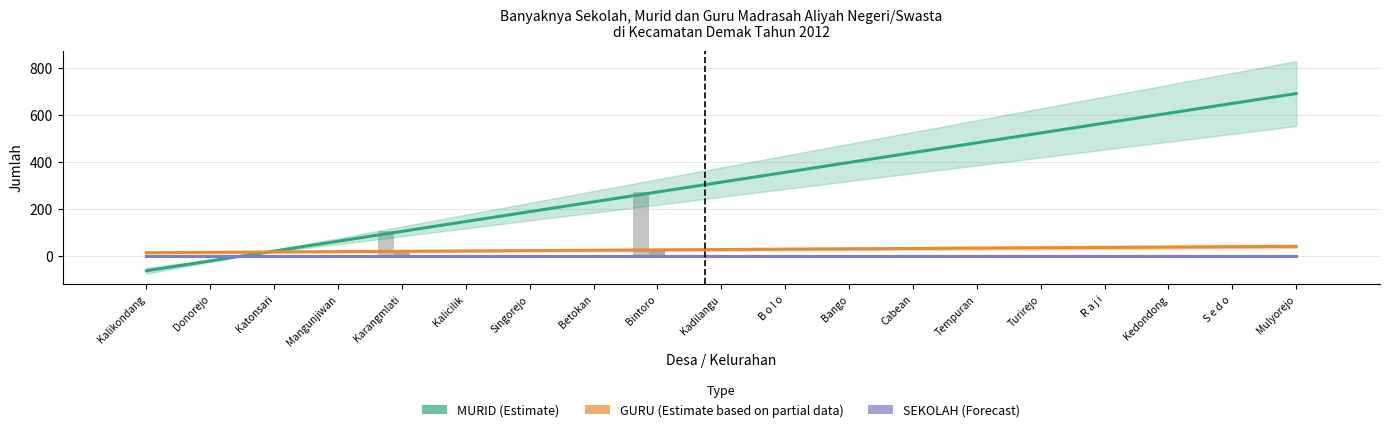

Reading right to left, transcribe all the data shown in this chart.

MURID (Estimate): Mulyorejo=692.0	S e d o=650.0	Kedondong=608.0	R a j i=566.0	Turirejo=524.0	Tempuran=482.0	Cabean=440.0	Bango=398.0	B o l o=356.0	Kadilangu=314.0	Bintoro=272.0	Betokan=230.0	Singorejo=188.0	Kalicilik=146.0	Karangmlati=104.0	Mangunjiwan=62.0	Katonsari=20.0	Donorejo=-22.0	Kalikondang=-64.0
GURU (Estimate partial): Mulyorejo=40.0	S e d o=38.5	Kedondong=37.0	R a j i=35.5	Turirejo=34.0	Tempuran=32.5	Cabean=31.0	Bango=29.5	B o l o=28.0	Kadilangu=26.5	Bintoro=25.0	Betokan=23.5	Singorejo=22.0	Kalicilik=20.5	Karangmlati=19.0	Mangunjiwan=17.5	Katonsari=16.0	Donorejo=14.5	Kalikondang=13.0
SEKOLAH (Forecast): Mulyorejo=1.0	S e d o=1.0	Kedondong=1.0	R a j i=1.0	Turirejo=1.0	Tempuran=1.0	Cabean=1.0	Bango=1.0	B o l o=1.0	Kadilangu=1.0	Bintoro=1.0	Betokan=1.0	Singorejo=1.0	Kalicilik=1.0	Karangmlati=1.0	Mangunjiwan=1.0	Katonsari=1.0	Donorejo=1.0	Kalikondang=1.0